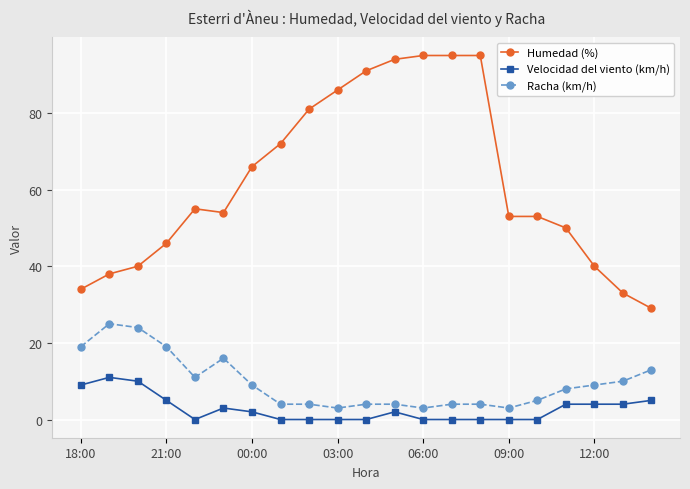

True or false: Humedad (%) has more than 0 interior local peaks.

True